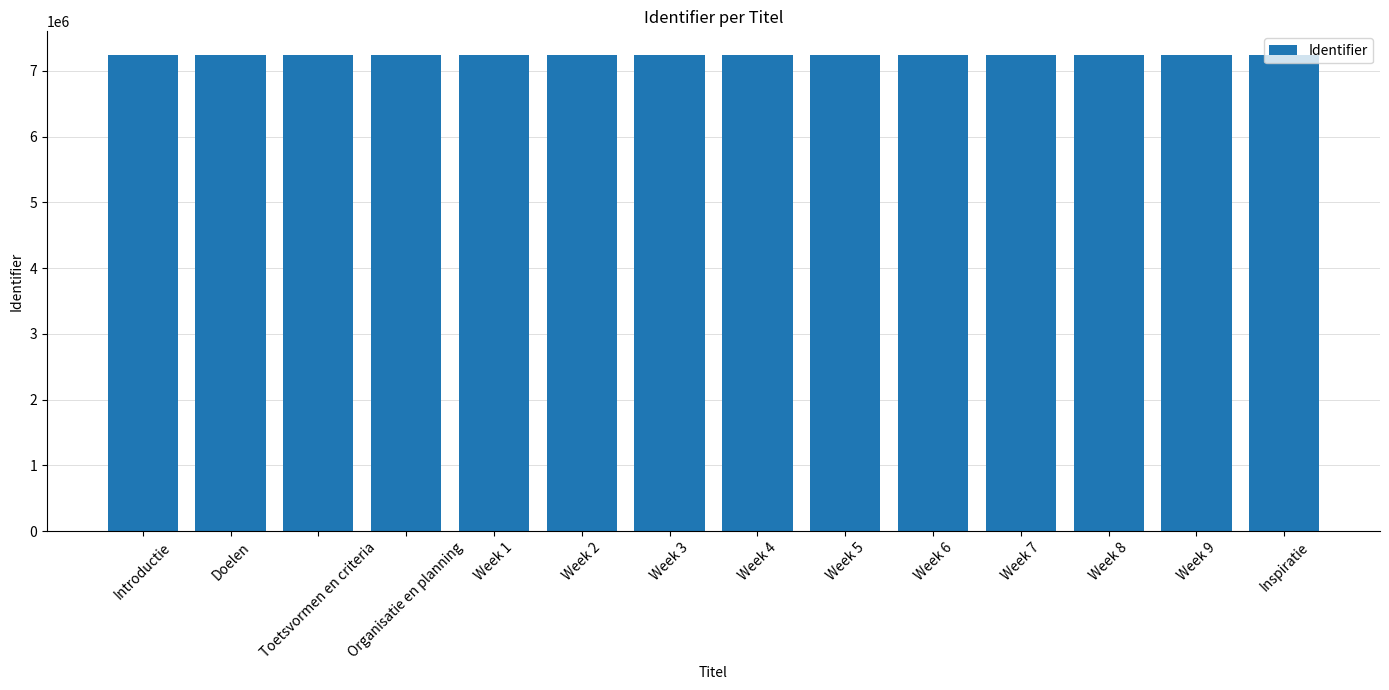

Is it true that the value at Week 4 is 7239559?

True